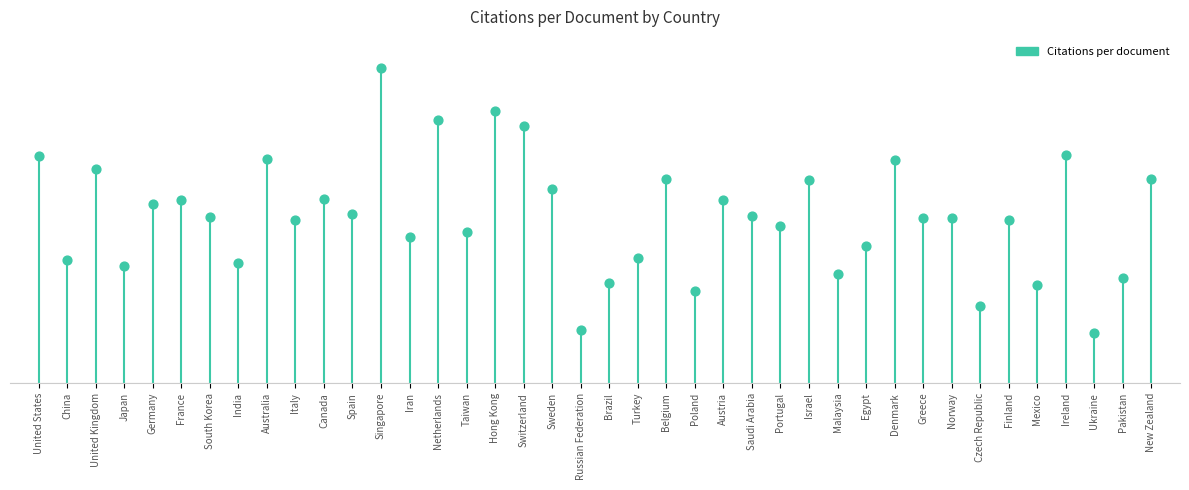

What is the change in value from Netherlands to Belgium?

-8.5